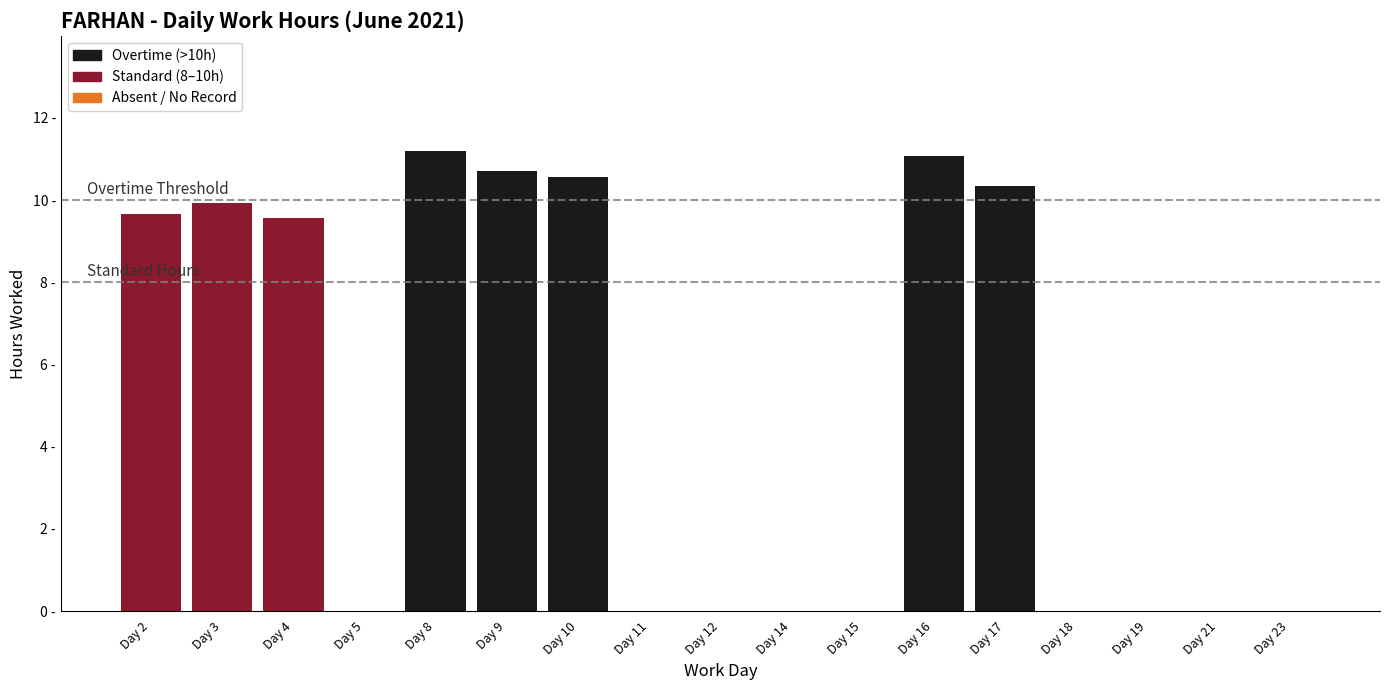

Are the bars horizontal?

No